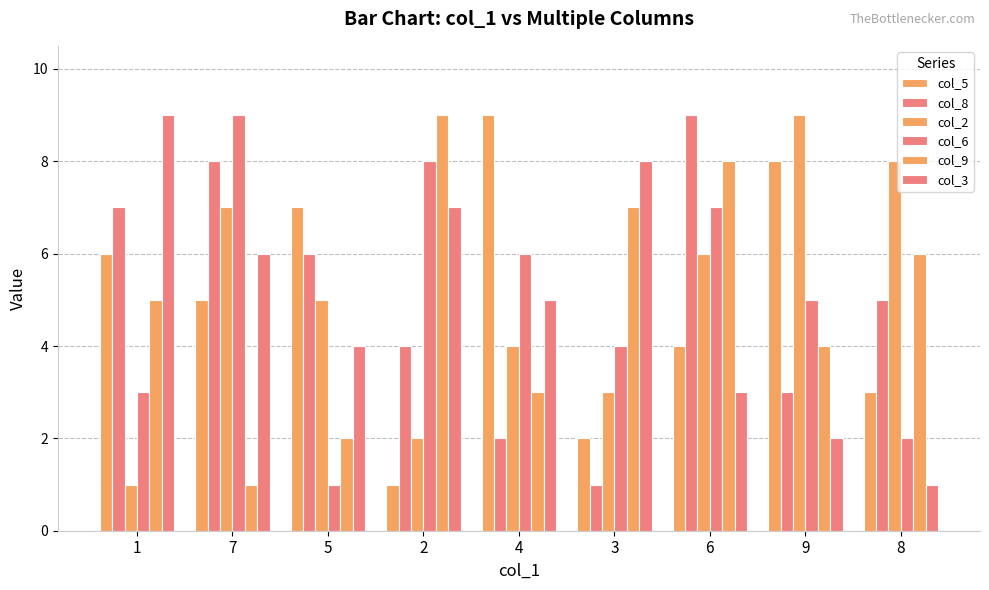

How many categories are shown in the chart?

9